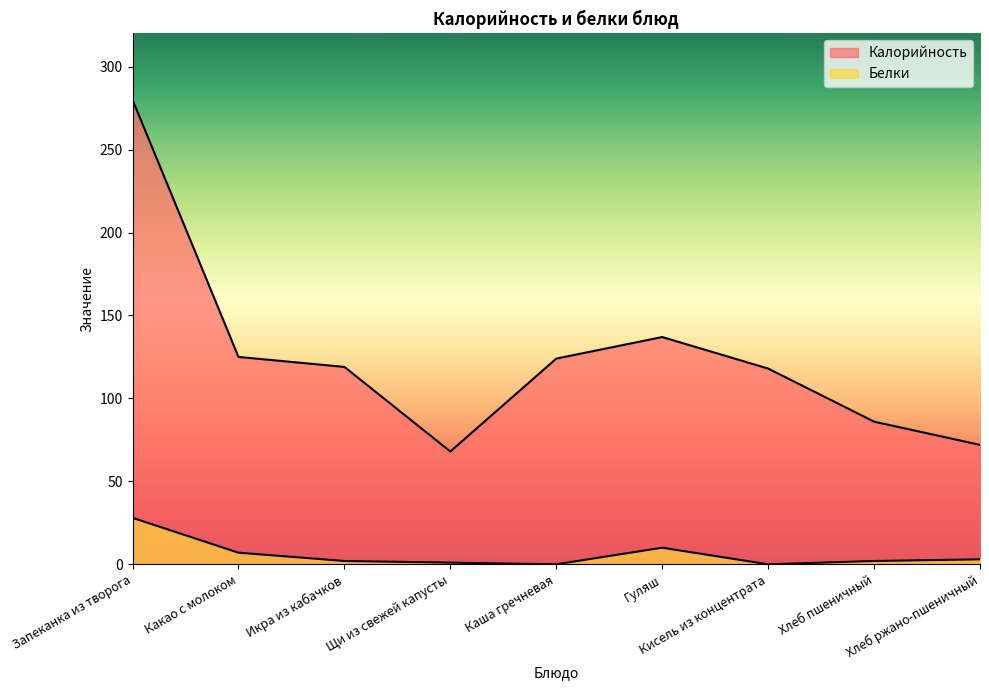

Which series has the largest total across all categories?

Калорийность